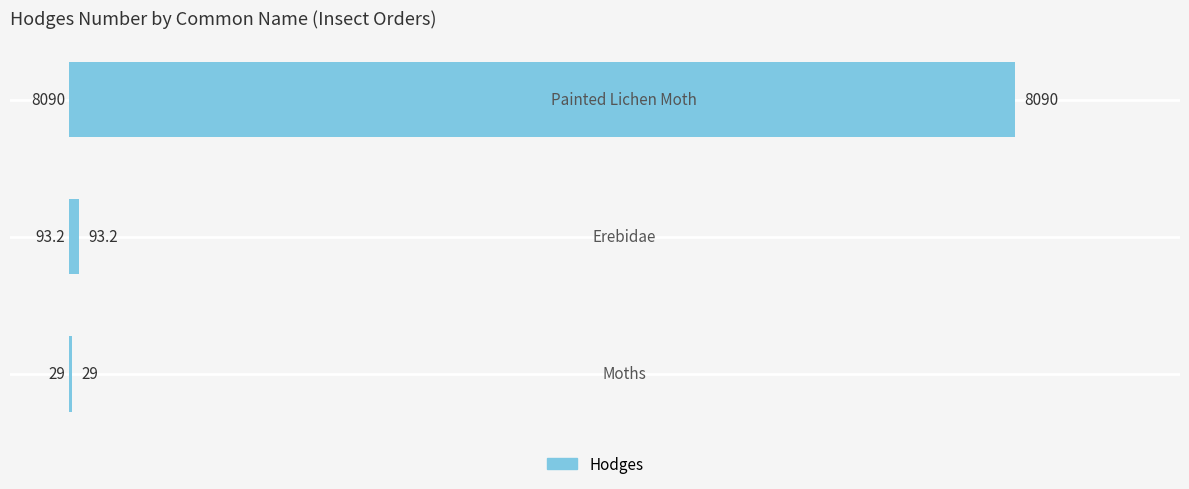

Count the number of categories in the chart.

3